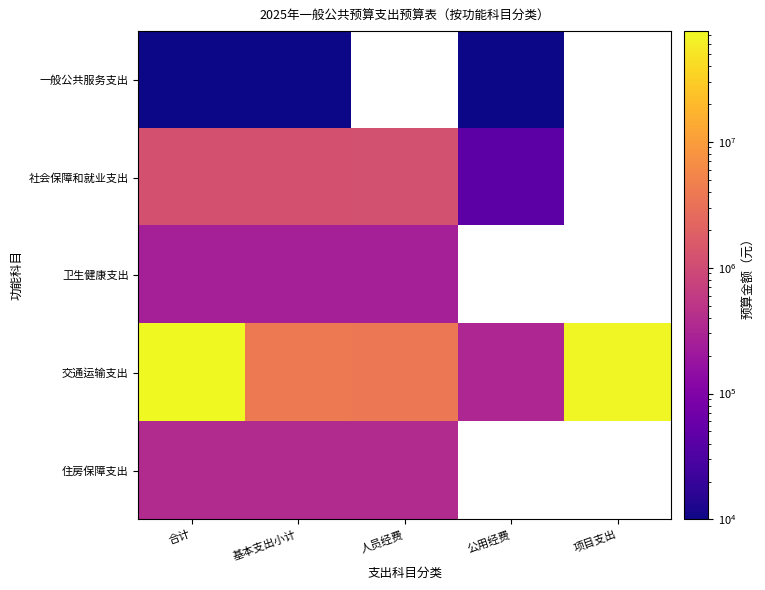

What is the sum of the 交通运输支出 values at 项目支出 and 合计?

147157392.0